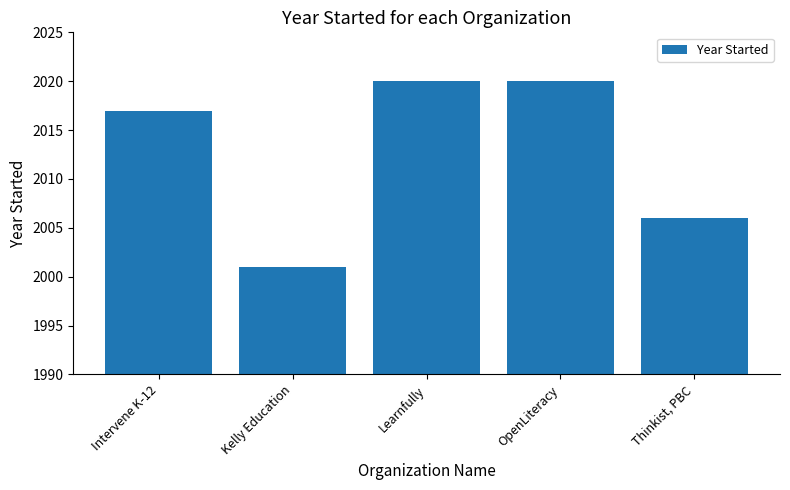

Reading right to left, extract all data points from this chart.

2006	2020	2020	2001	2017